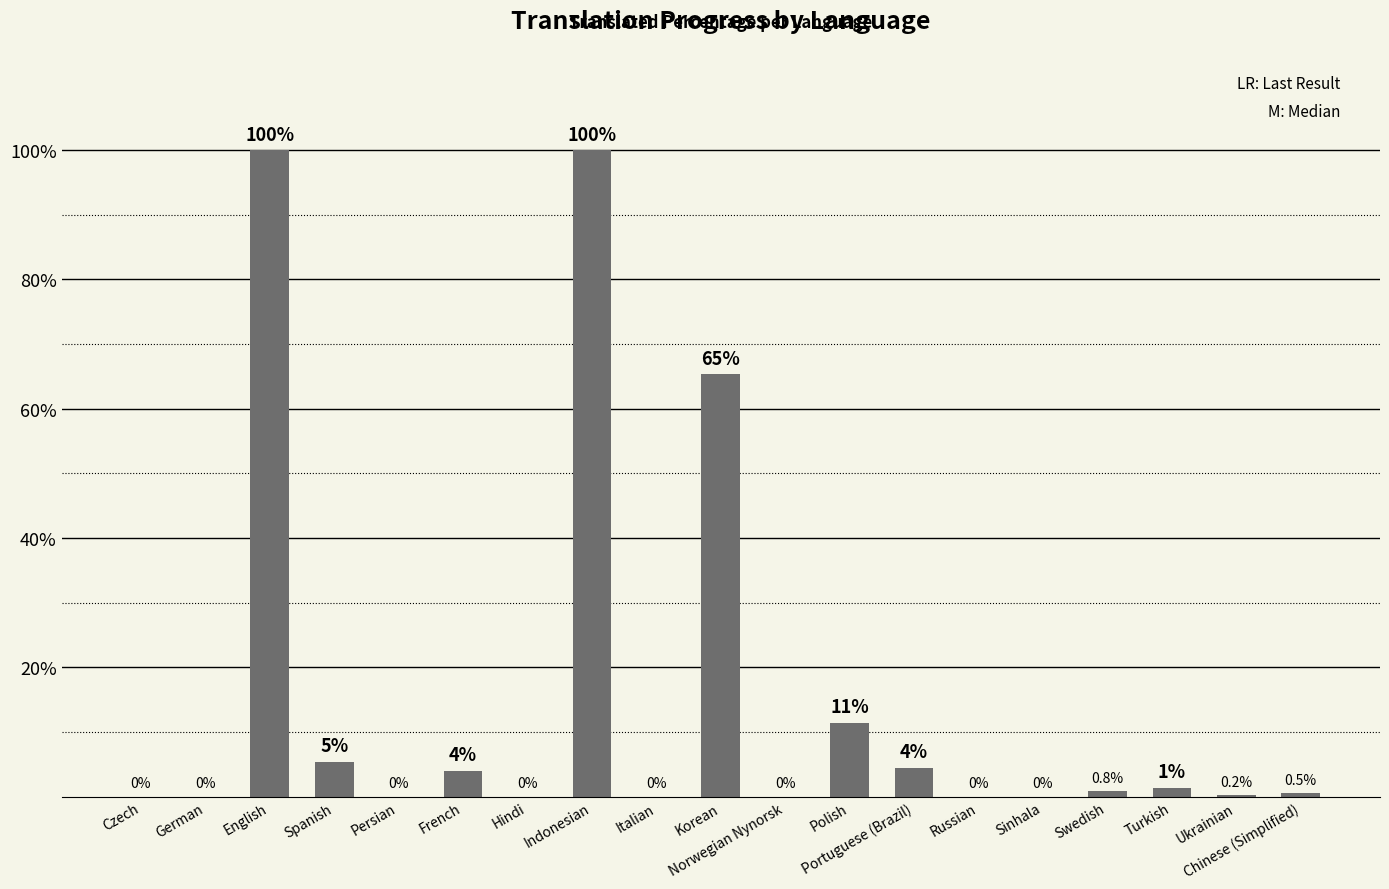

What is the greatest value displayed?

100.0